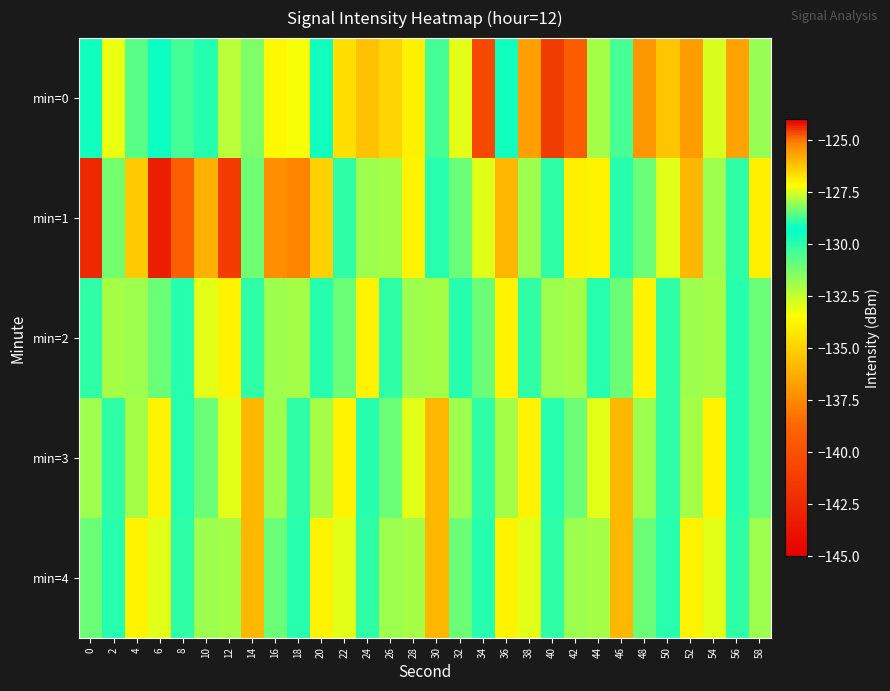

Which series has the largest range (max minus min)?

min=1